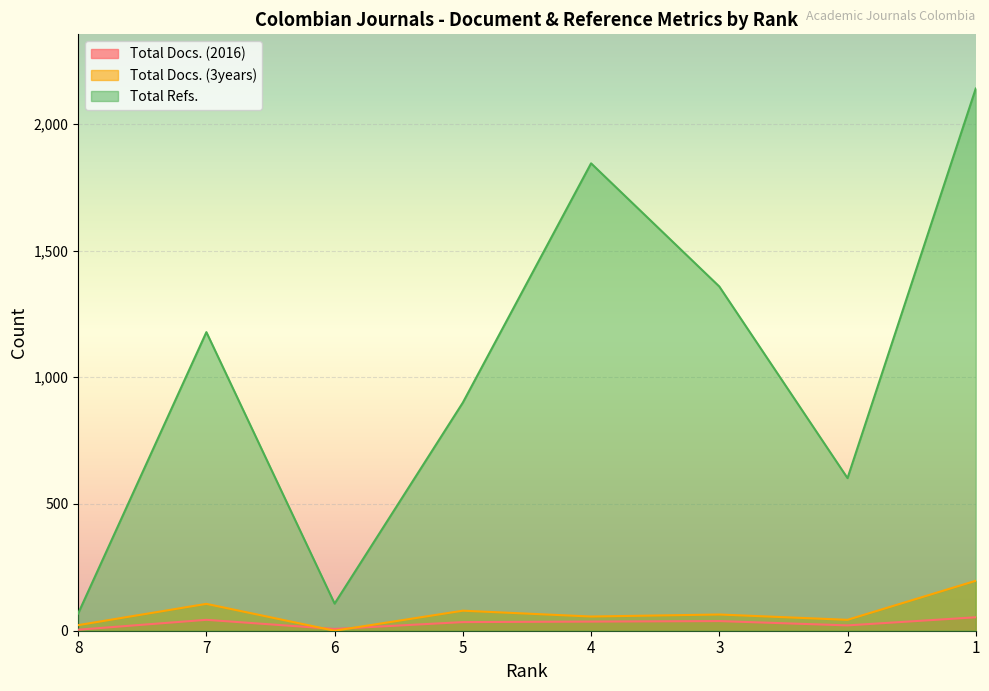

True or false: Total Docs. (3years) and Total Docs. (2016) cross at least once.

True